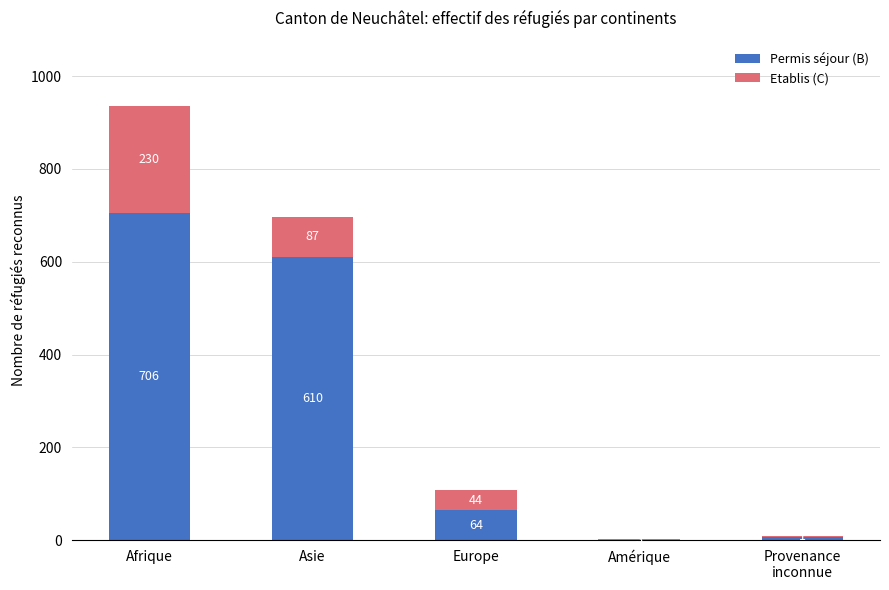

What is the highest value of the Permis séjour (B) series?

706